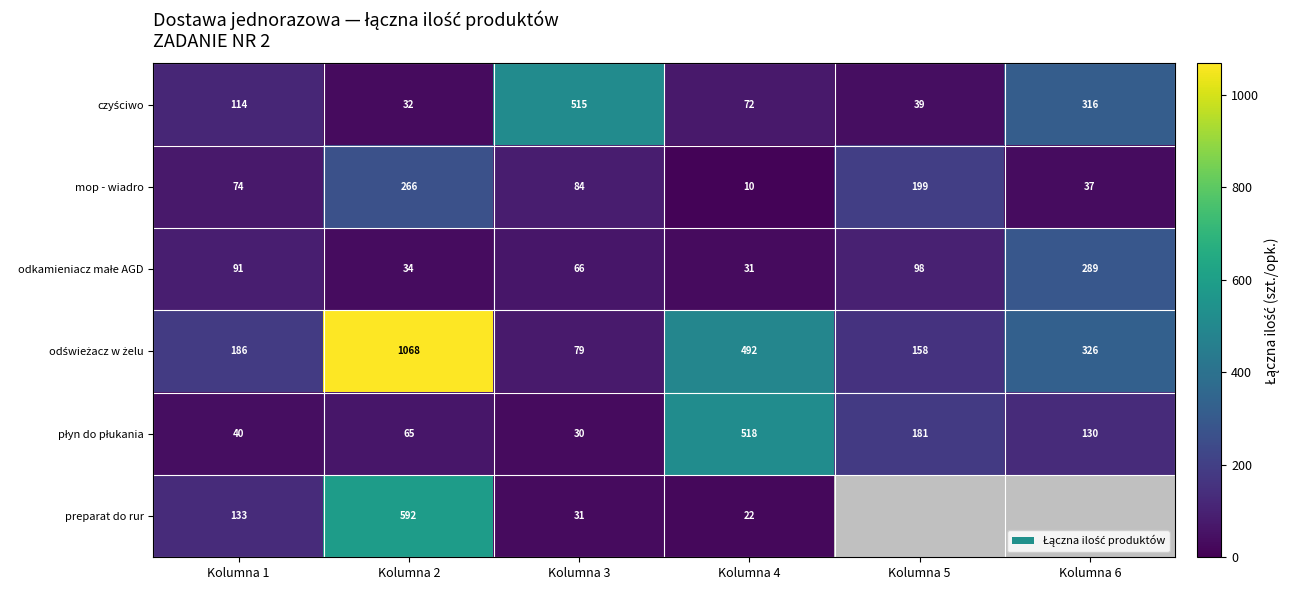

Where does the mop - wiadro series first go above 84?

Kolumna 2